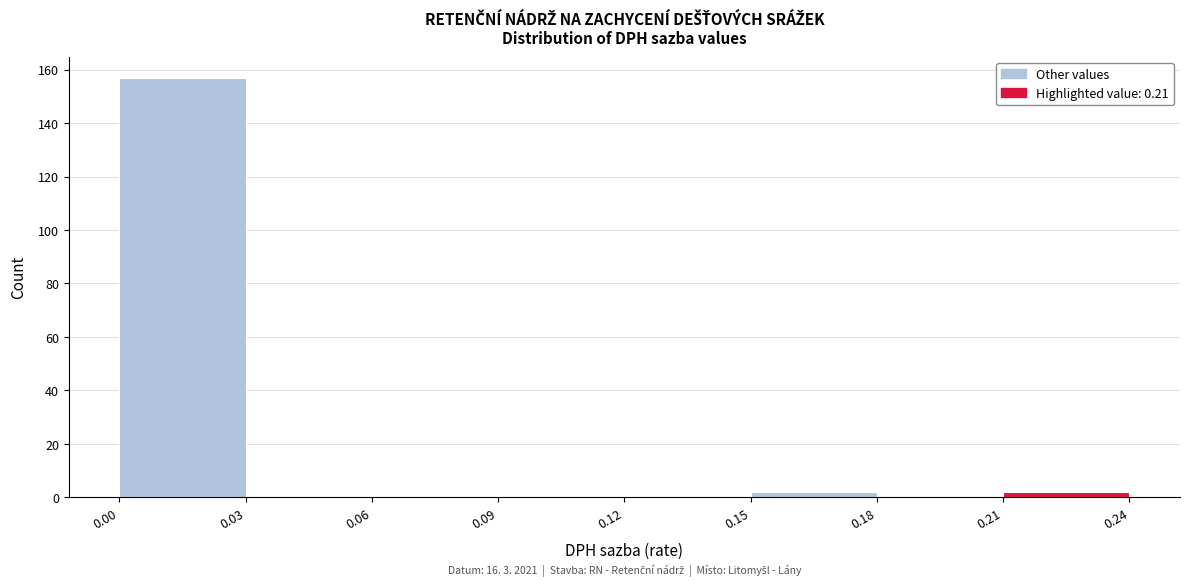

Which range on the x-axis has the tallest bar?

0.00 to 0.03